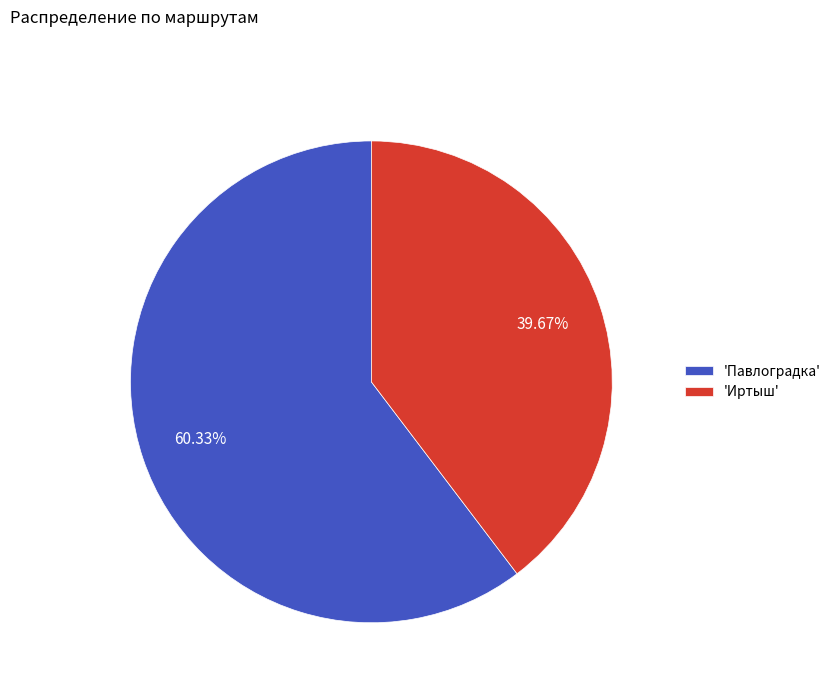

What is the ratio of the value at 'Иртыш' to the value at 'Павлоградка'?

0.7